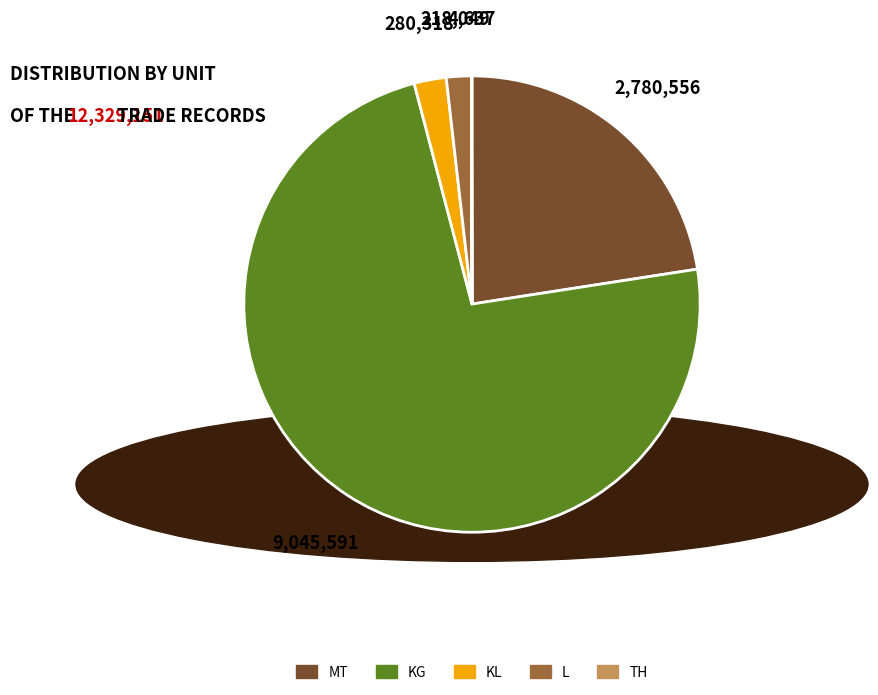

Which slice is the largest?

KG